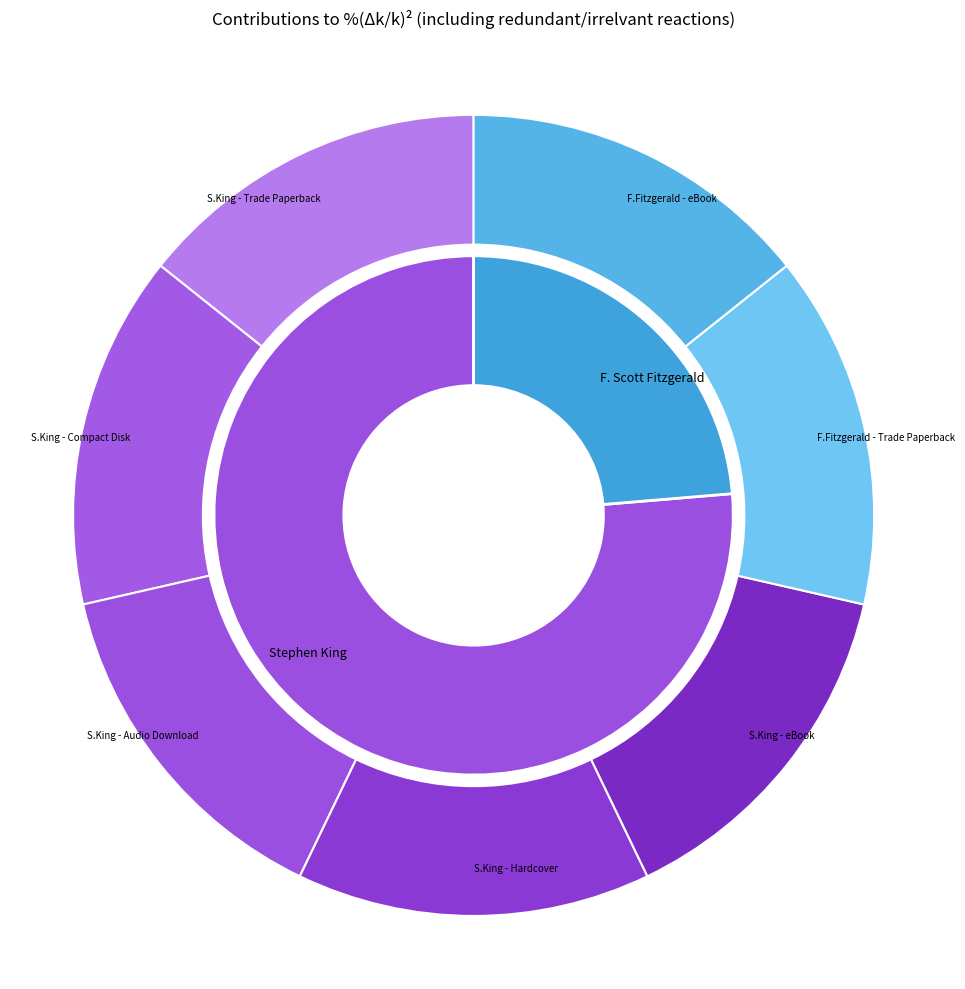

How many segments does this pie chart have?

7